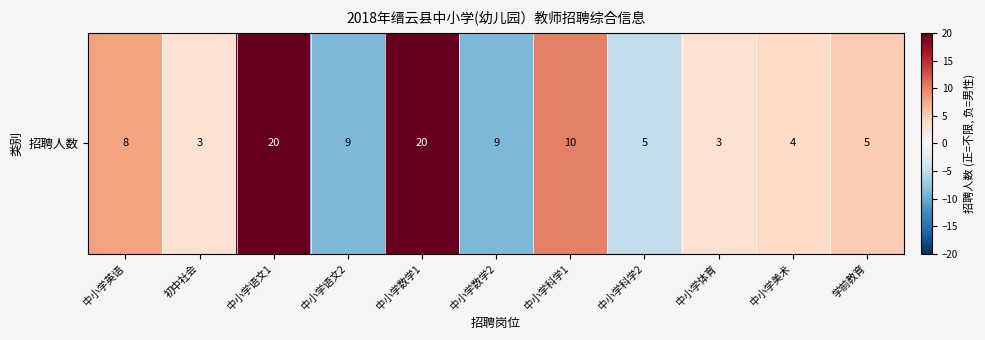

Where is the data nearest to the value 5?

学前教育